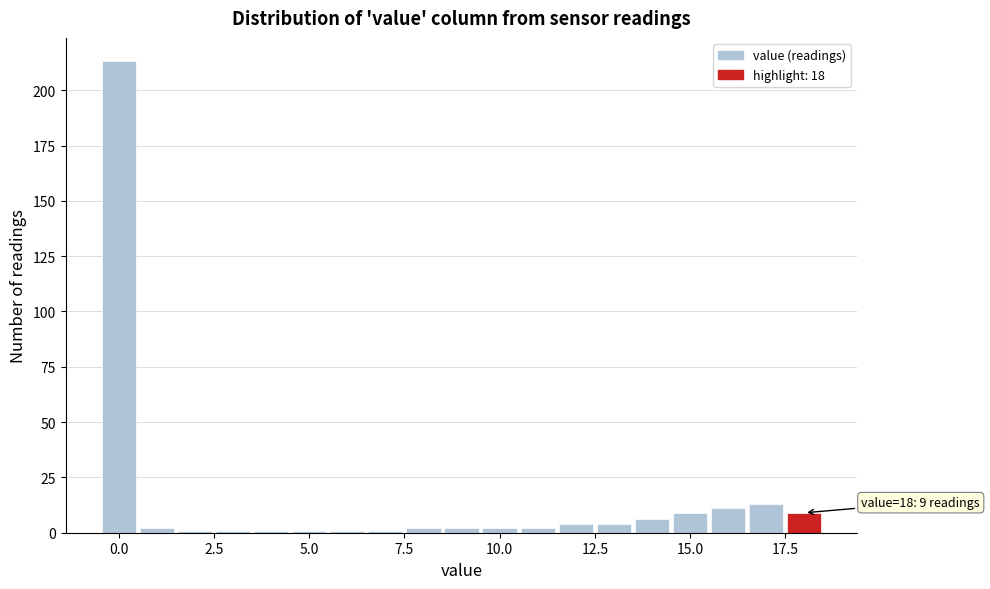

Read against the x-axis, roughly where is the centre of the tallest bar?

0.0